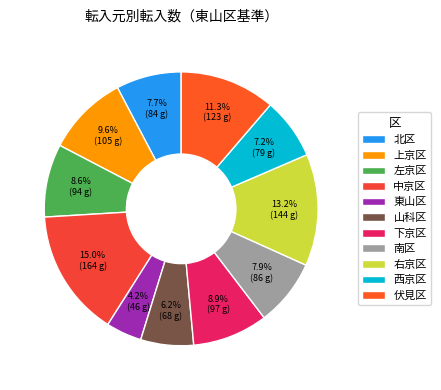

What percentage is the 左京区 slice, to the nearest percent?

9%